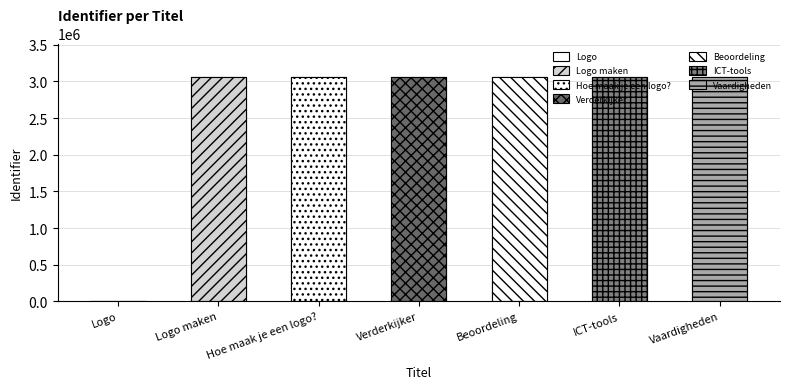

Does the chart contain any negative values?

No